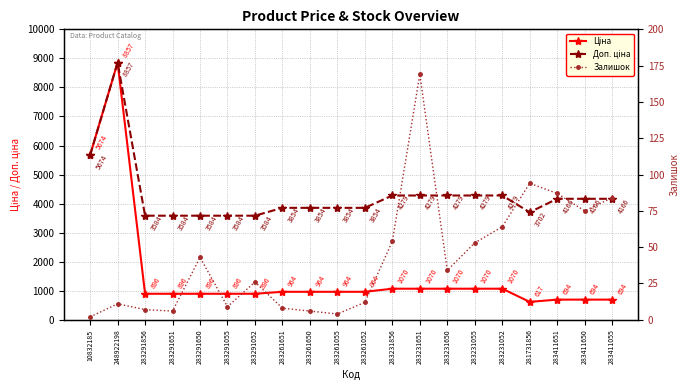

Which series has the widest spread of values?

Ціна